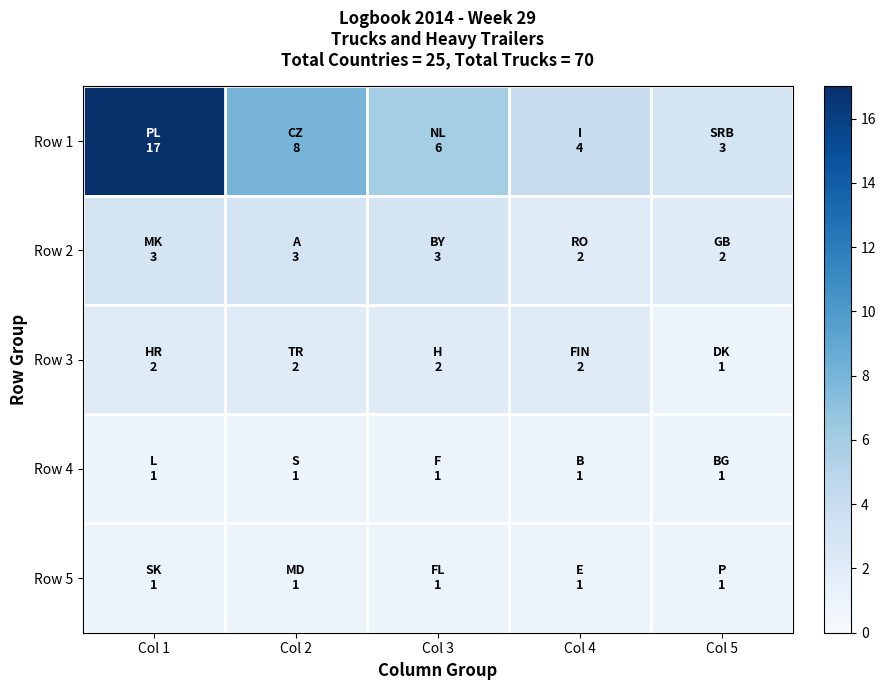

Reading left to right, what are all the values shown in this chart?

Row 1: Col 1=17	Col 2=8	Col 3=6	Col 4=4	Col 5=3
Row 2: Col 1=3	Col 2=3	Col 3=3	Col 4=2	Col 5=2
Row 3: Col 1=2	Col 2=2	Col 3=2	Col 4=2	Col 5=1
Row 4: Col 1=1	Col 2=1	Col 3=1	Col 4=1	Col 5=1
Row 5: Col 1=1	Col 2=1	Col 3=1	Col 4=1	Col 5=1